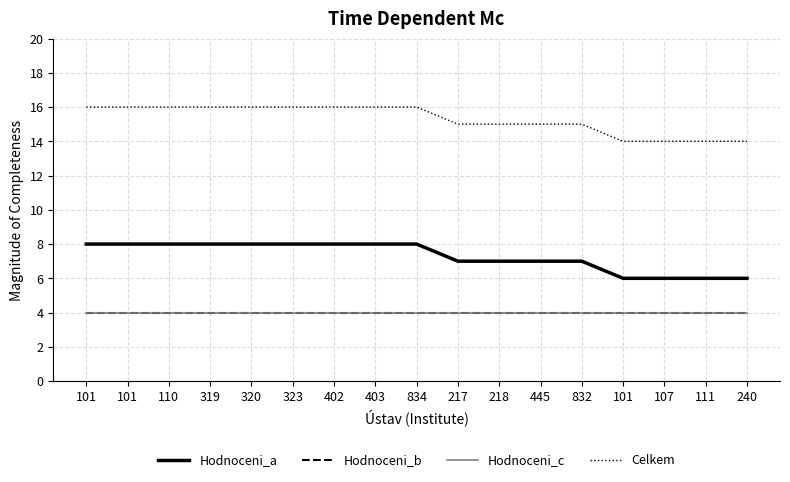

Does the chart display data point markers on the line(s)?

No